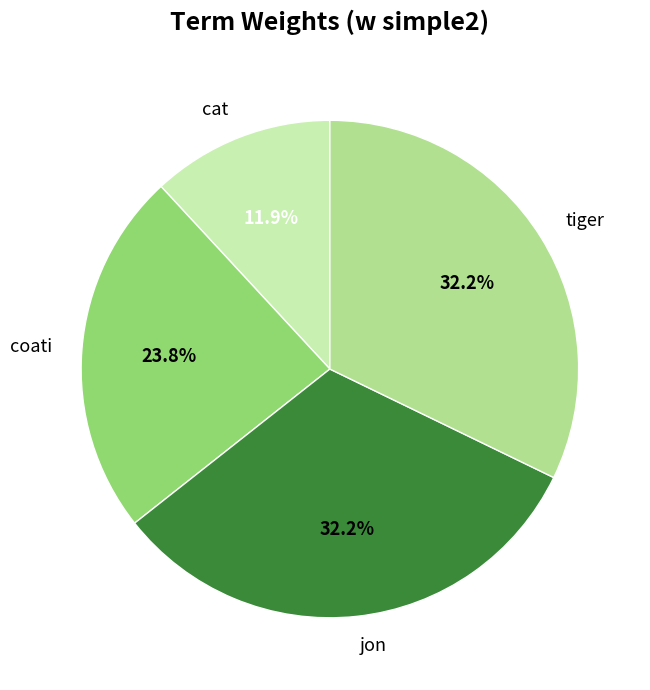

Do tiger and cat together represent more than half of the pie?

No